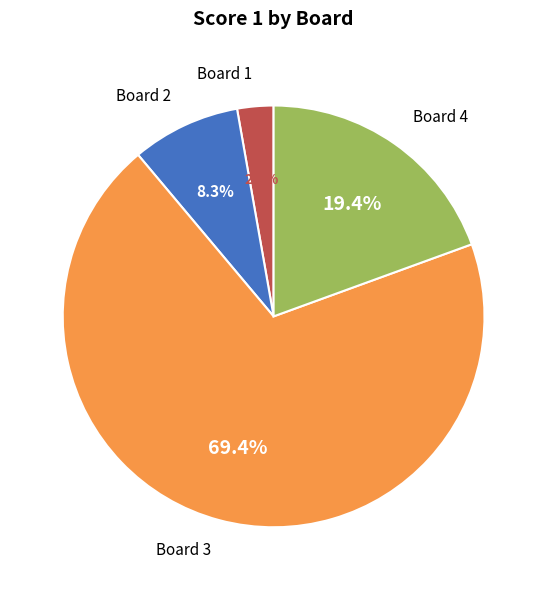

Is there a majority slice in this chart?

Yes